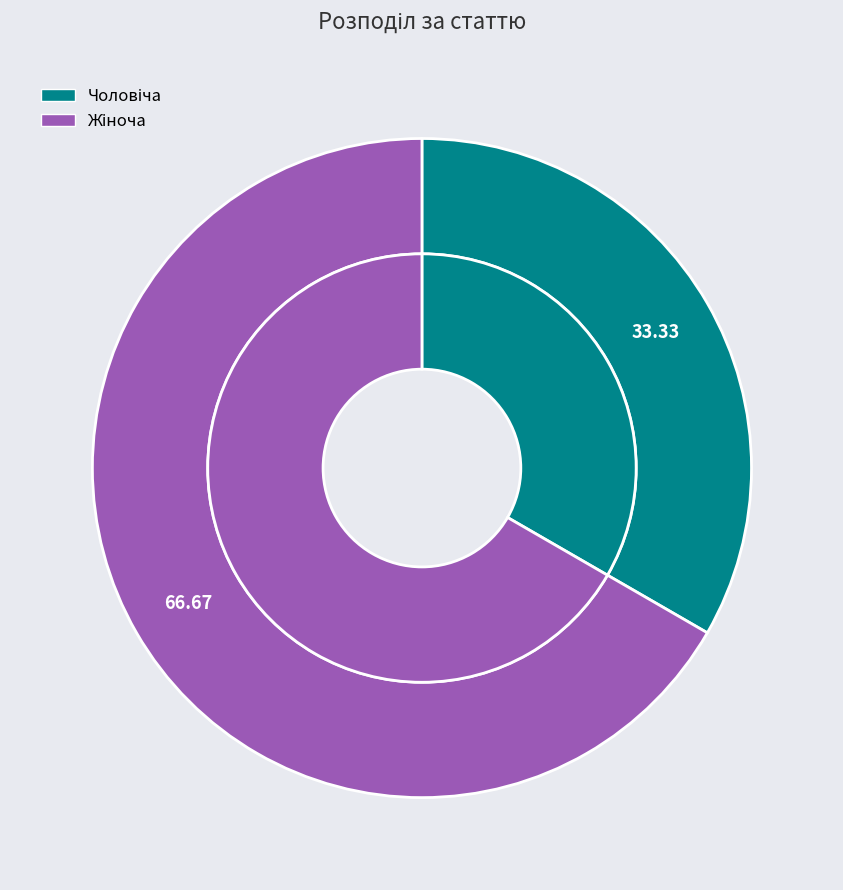

What percentage is the Жіноча slice, to the nearest percent?

67%